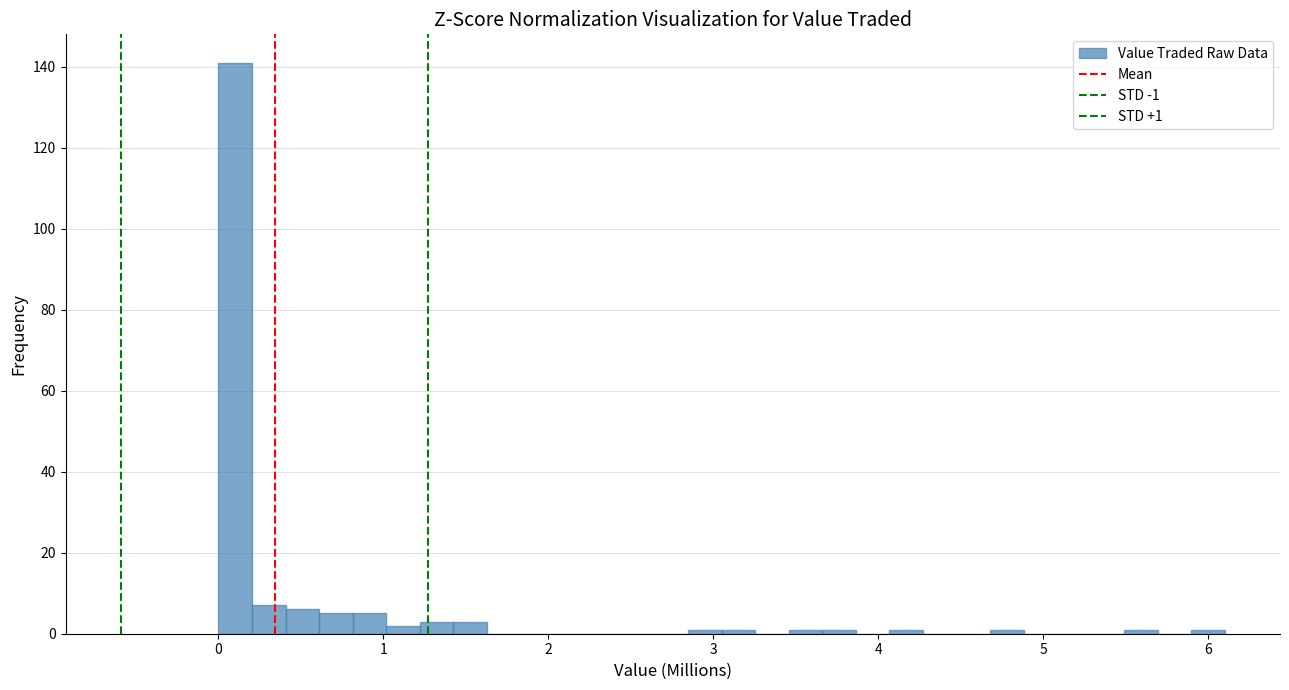

Read against the x-axis, roughly where is the centre of the tallest bar?

0.1